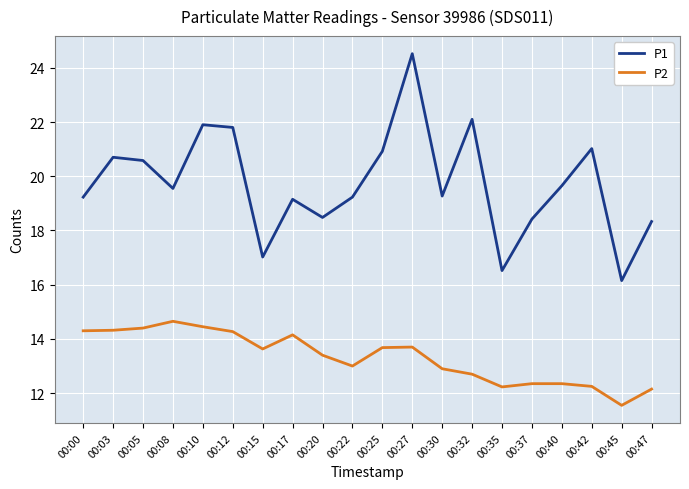

Which label corresponds to the smallest value in the chart?

00:45